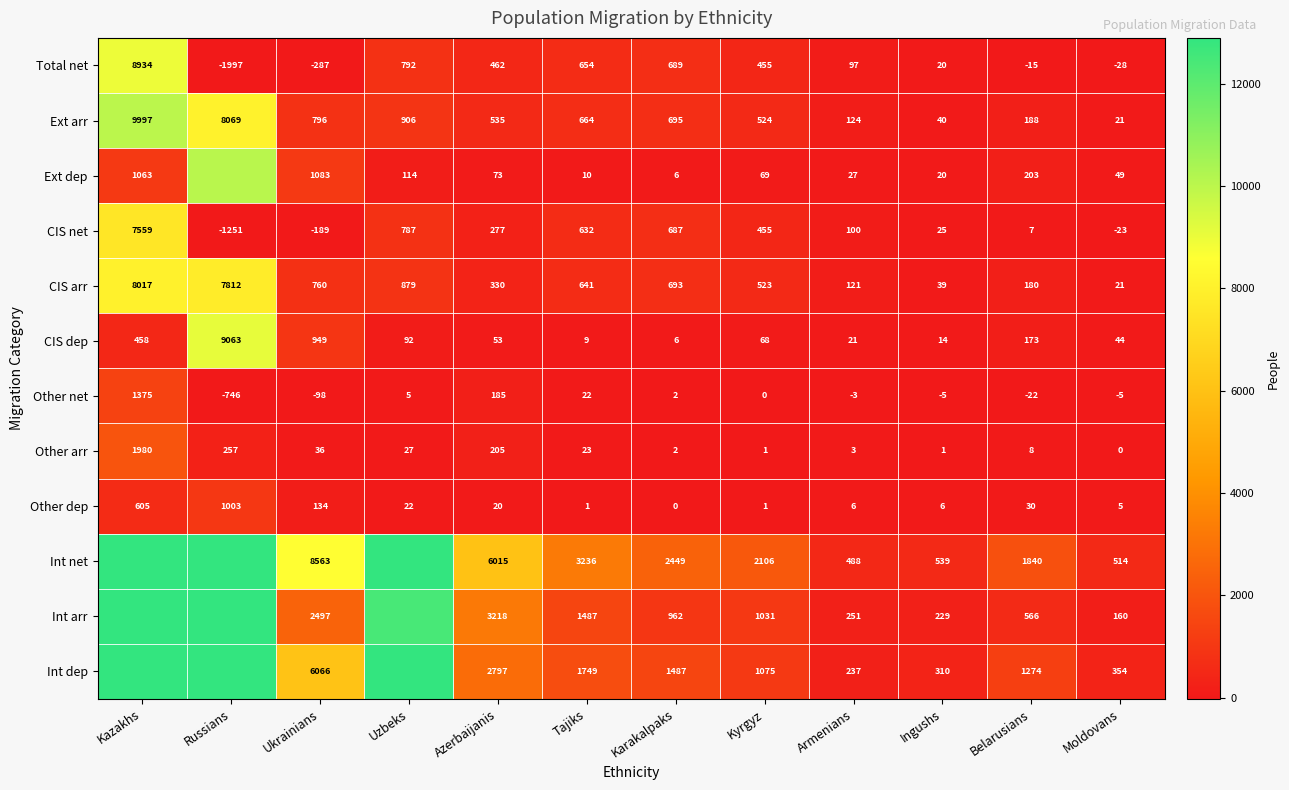

How many positive values does the Other dep series have?

11